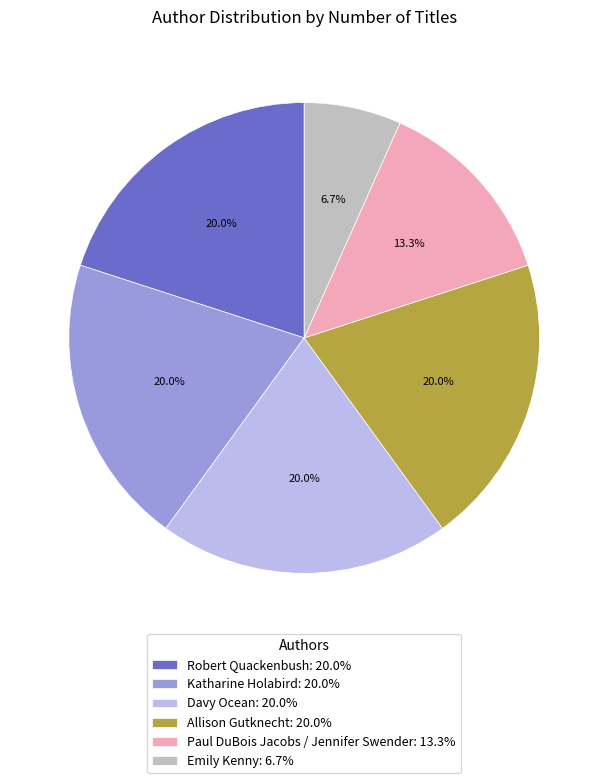

To the nearest percent, what is the combined percentage of Katharine Holabird and Allison Gutknecht?

40%